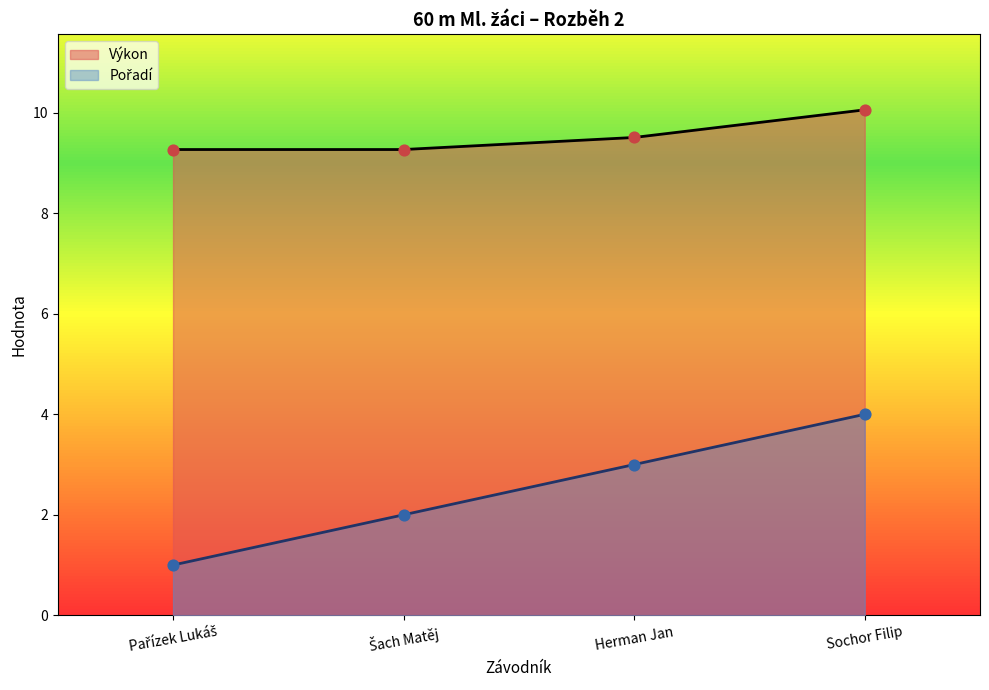

Which series contains the highest Y value?

Výkon